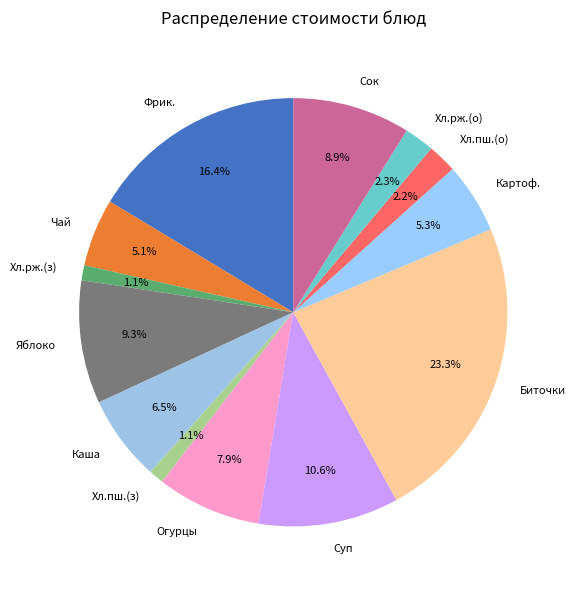

Count the number of slices in the pie.

13